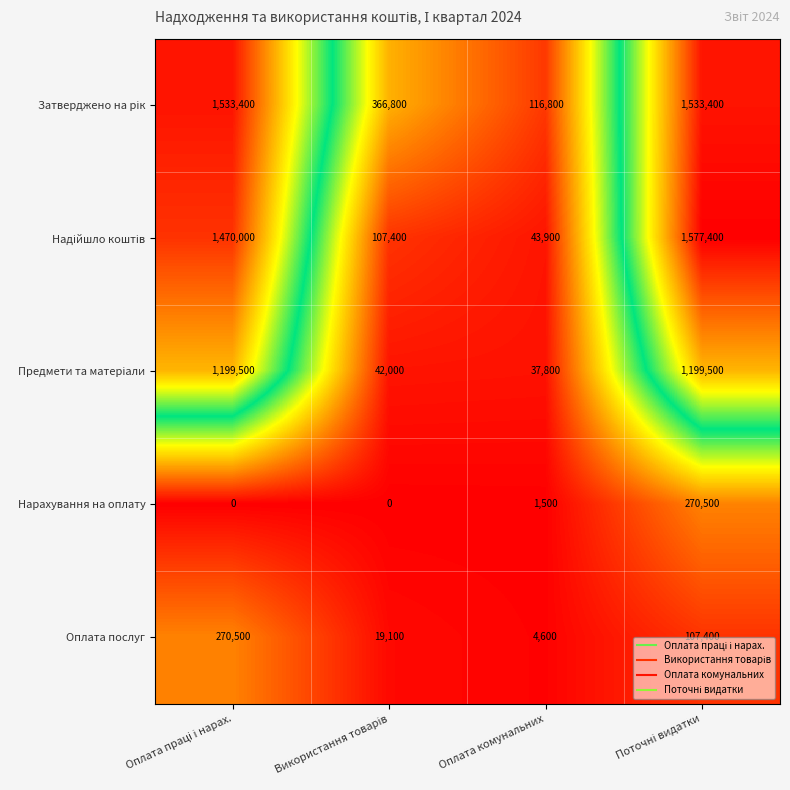

What is the minimum value for Оплата послуг?

4600